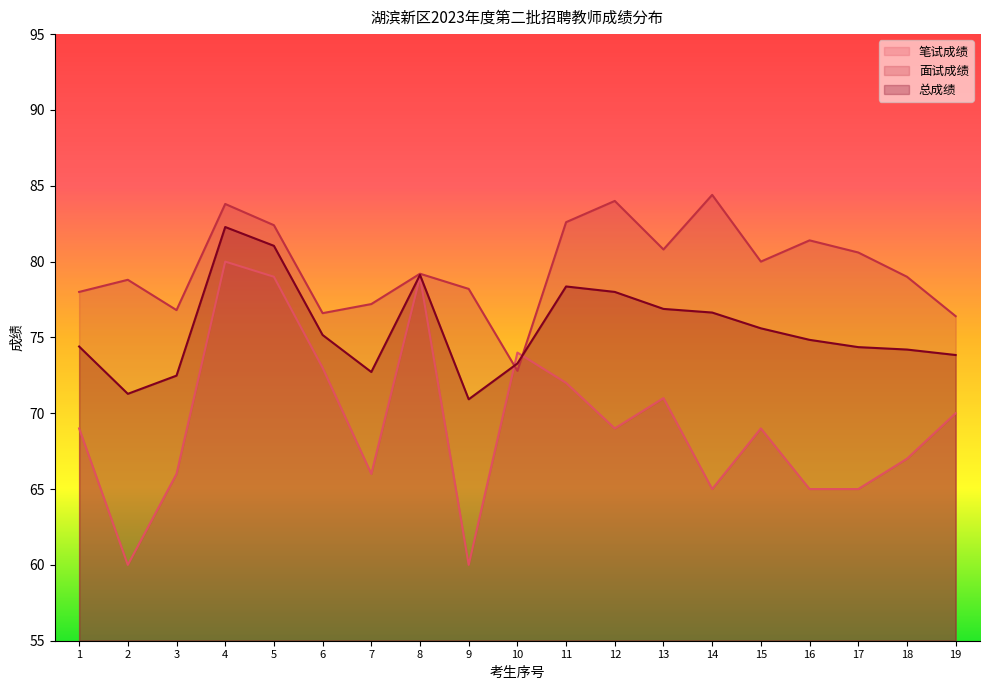

Which category has the highest value across all series?

14